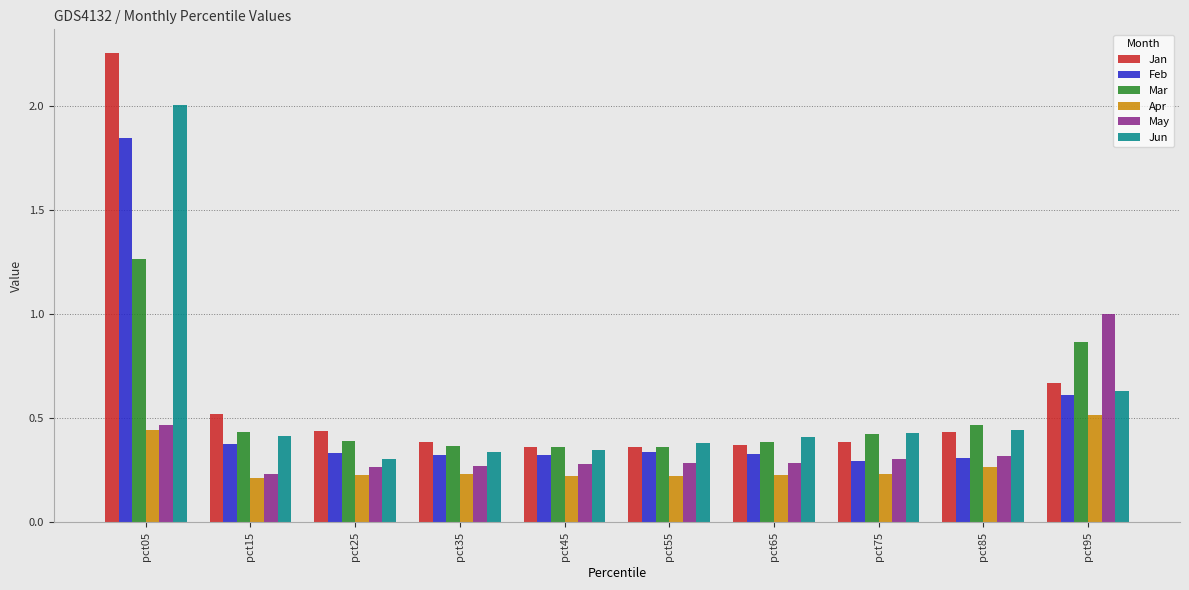

What is the difference between the Jun values at pct55 and pct25?

0.1